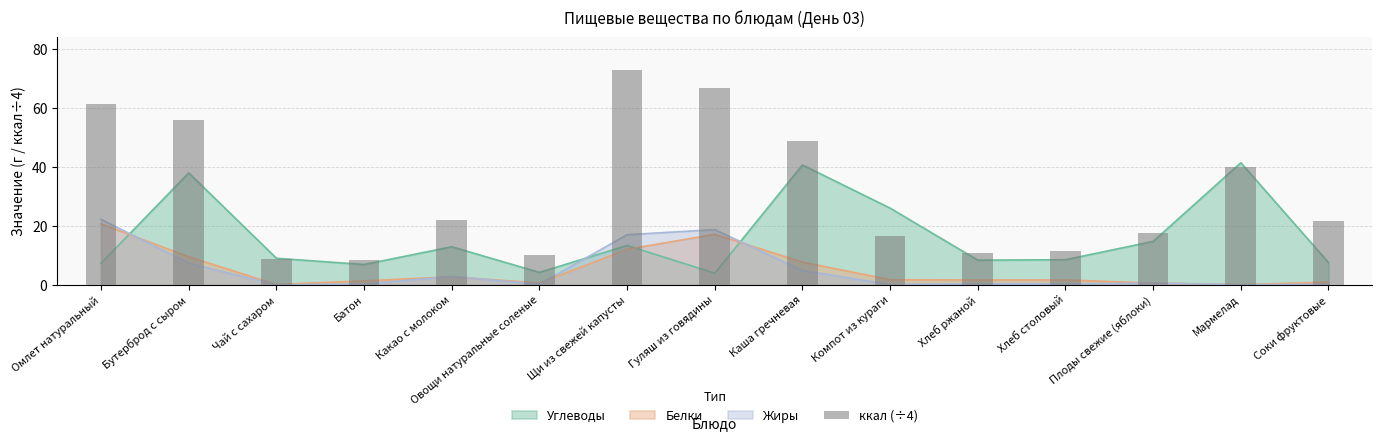

Where is the data nearest to the value 40?

Мармелад